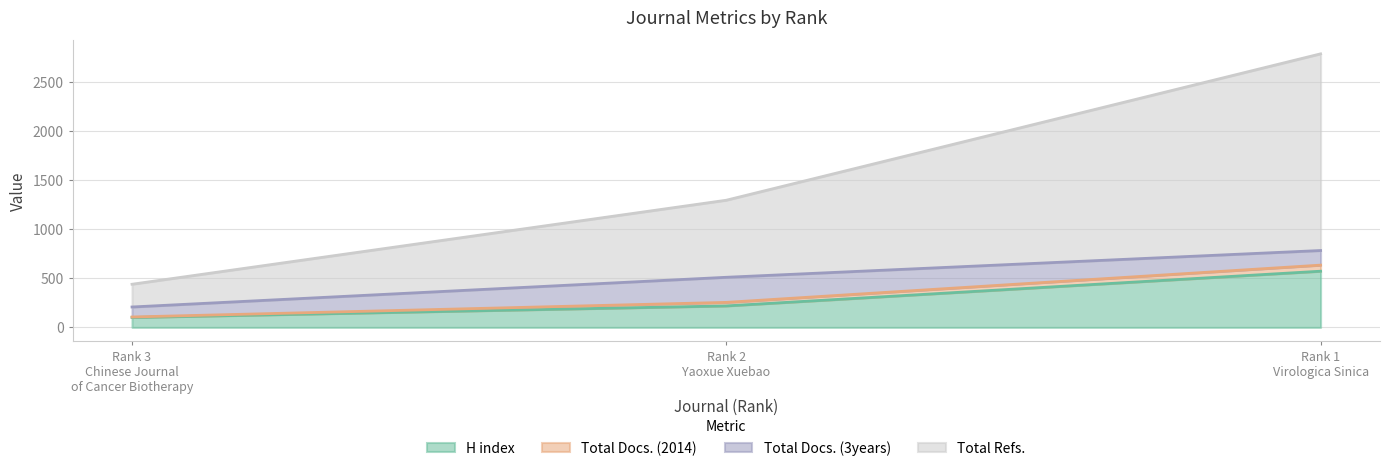

What are all the series names shown in the legend?

H index, Total Docs. (2014), Total Docs. (3years), Total Refs.